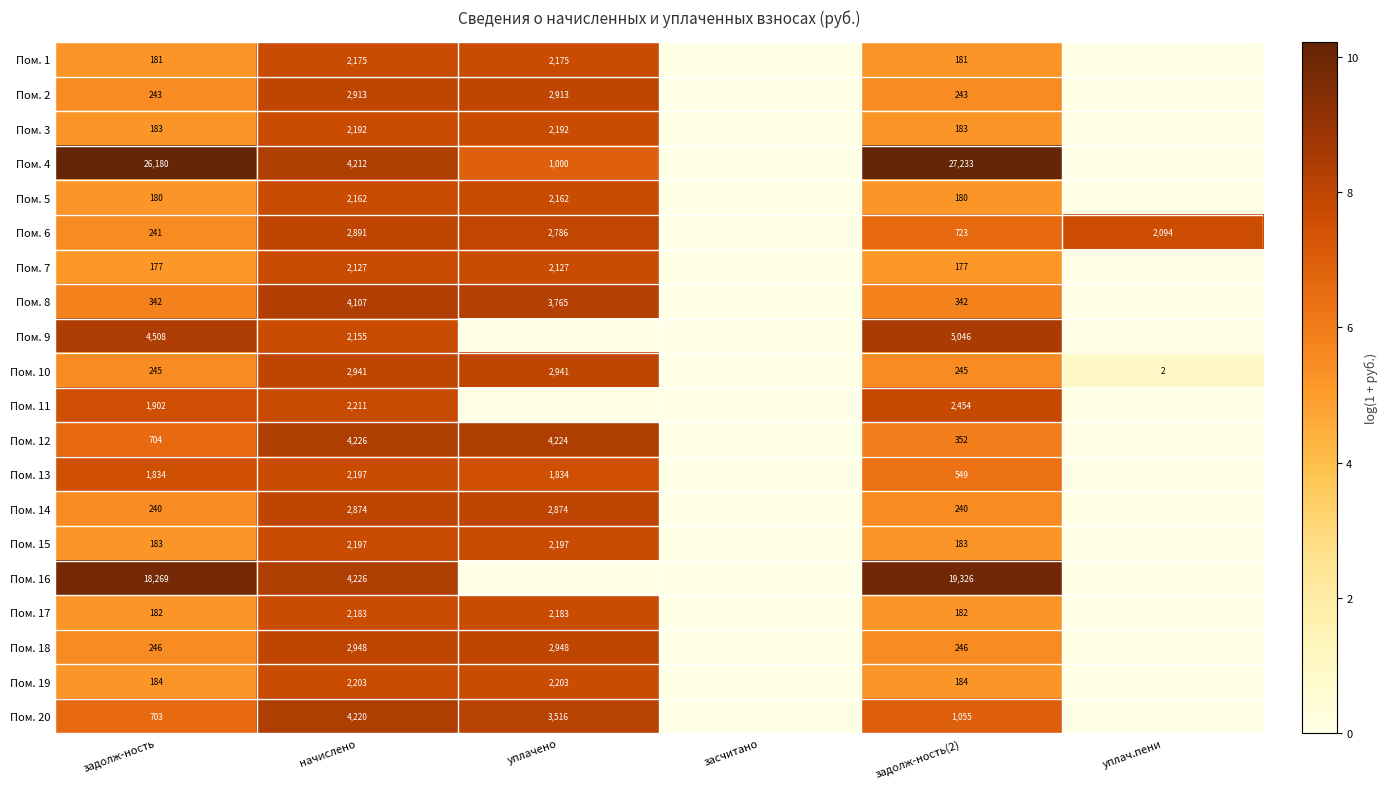

What is the total value across all series at задолж-ность?

56927